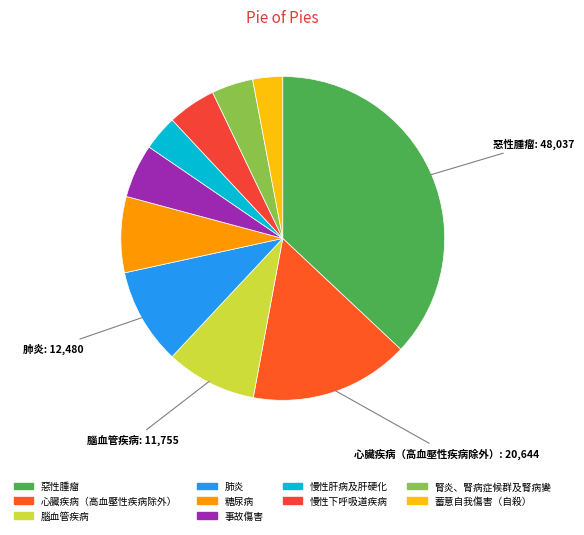

What is the change in value from 心臟疾病（高血壓性疾病除外） to 腎炎、腎病症候群及腎病變?

-15263